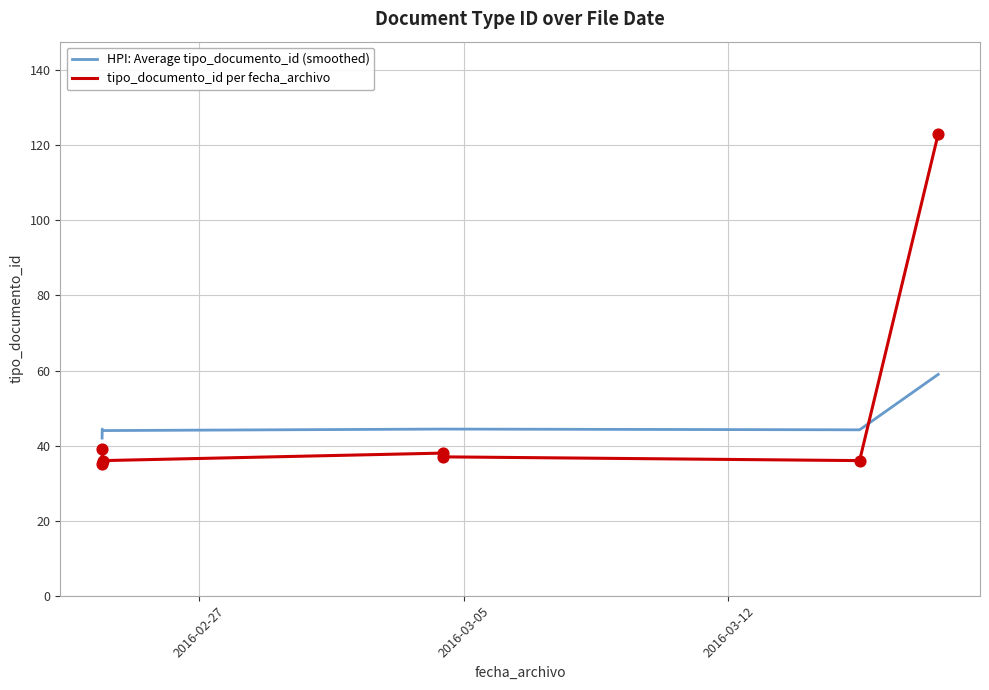

Which series has the widest spread of Y values?

tipo_documento_id per fecha_archivo